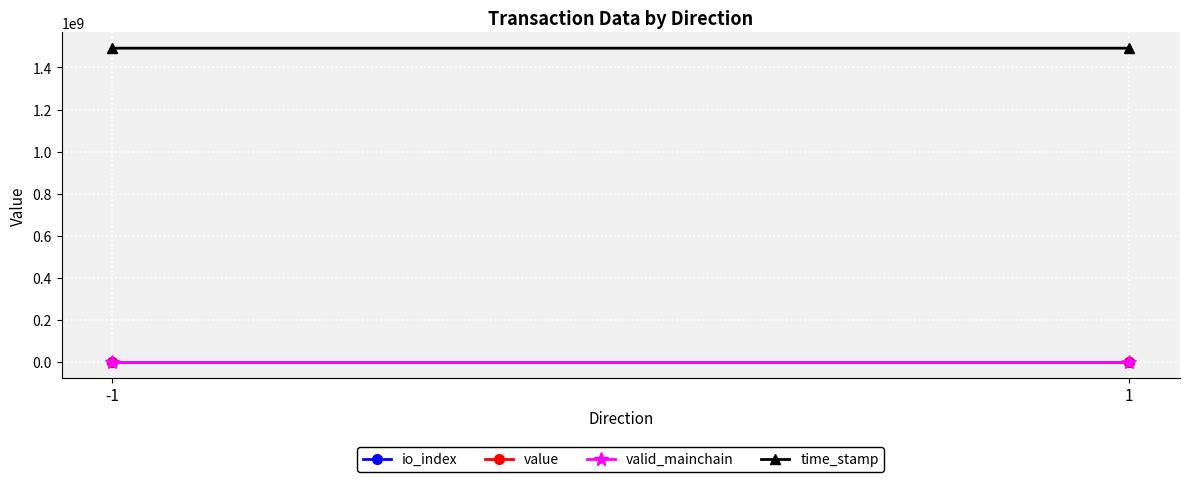

How many time_stamp values are between 1491775649 and 1491776444?

2